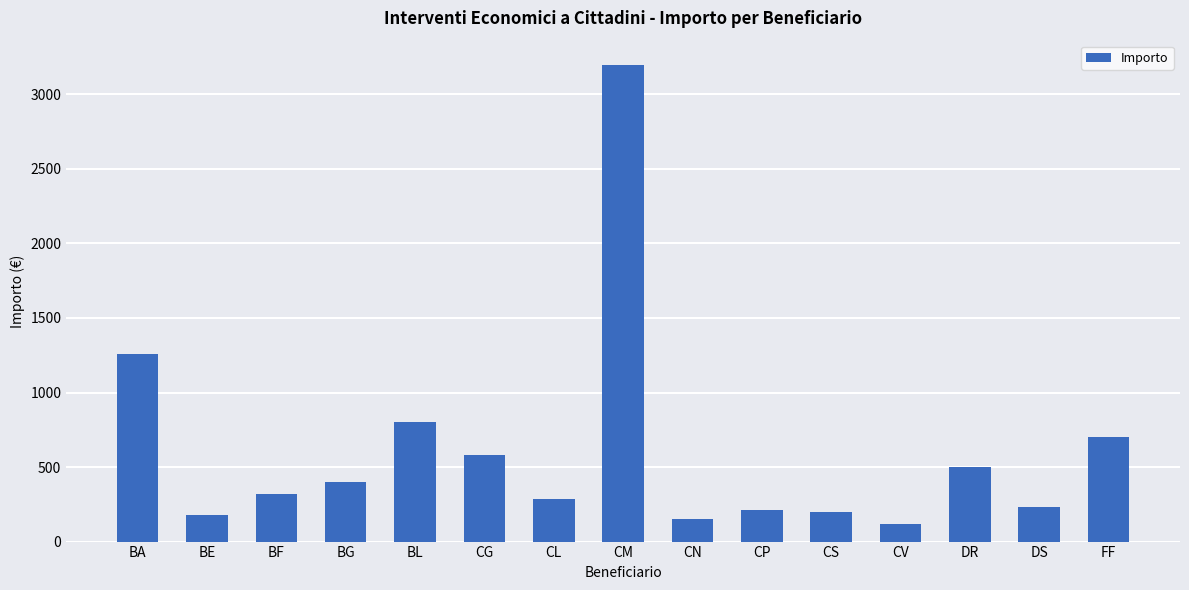

The chart shows a value of 288 at CL. True or false?

True